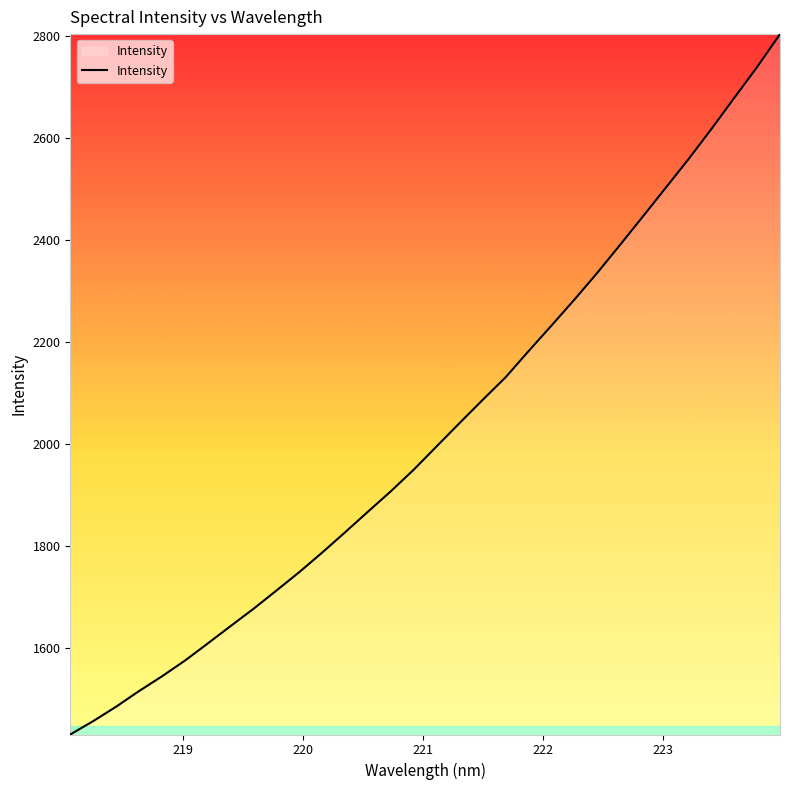

What is the difference between the maximum and minimum values?

1373.5